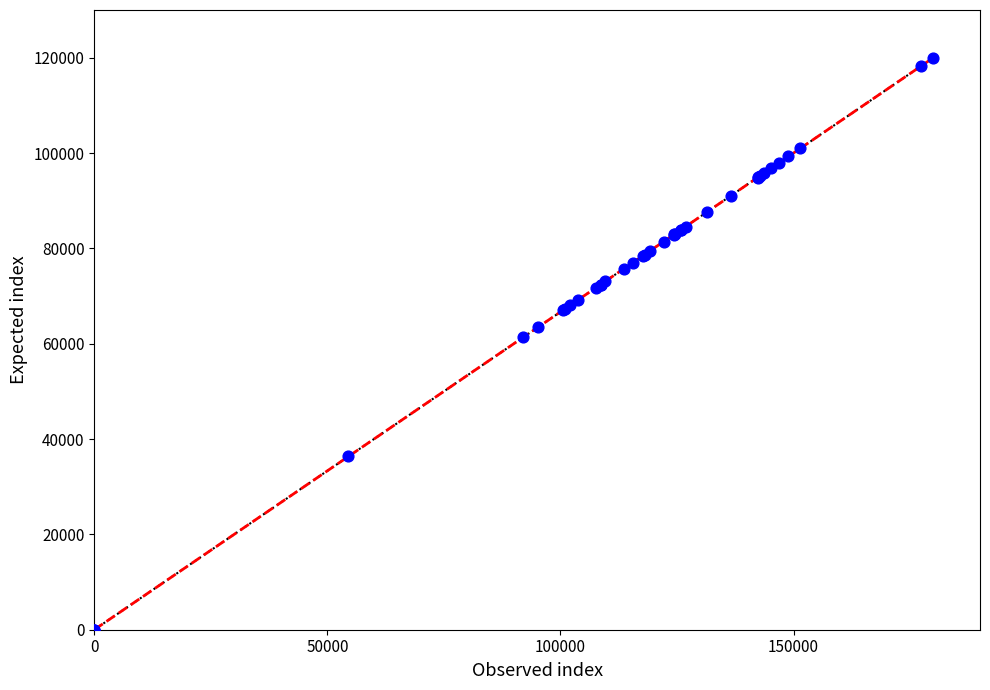

What Y value in the scatter plot is closest to 60000?

61313.9